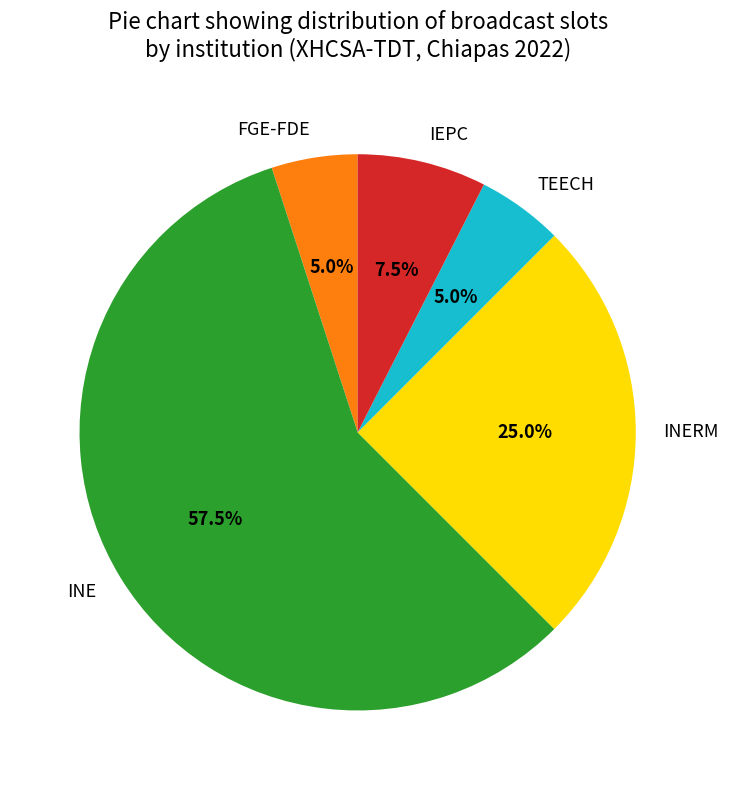

To the nearest percent, what portion does INERM represent?

25%